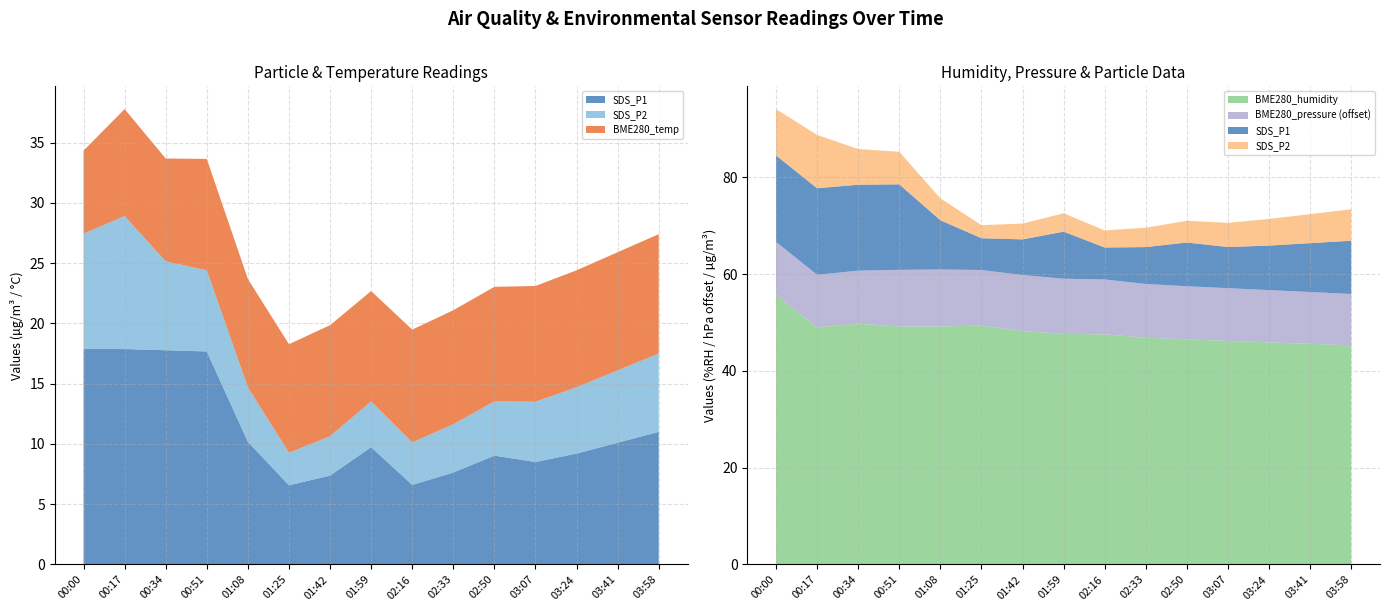

Reading left to right, transcribe all the data shown in this chart.

SDS_P1: 00:00=17.9	00:17=17.9	00:34=17.8	00:51=17.7	01:08=10.2	01:25=6.6	01:42=7.4	01:59=9.7	02:16=6.6	02:33=7.6	02:50=9.0	03:07=8.5	03:24=9.2	03:41=10.1	03:58=11.0
SDS_P2: 00:00=9.6	00:17=11.0	00:34=7.4	00:51=6.7	01:08=4.5	01:25=2.7	01:42=3.3	01:59=3.8	02:16=3.5	02:33=4.0	02:50=4.5	03:07=5.0	03:24=5.5	03:41=6.0	03:58=6.5
BME280_temperature: 00:00=6.9	00:17=8.9	00:34=8.5	00:51=9.2	01:08=9.0	01:25=9.0	01:42=9.2	01:59=9.2	02:16=9.3	02:33=9.5	02:50=9.5	03:07=9.6	03:24=9.7	03:41=9.8	03:58=9.9
BME280_humidity: 00:00=55.7	00:17=49.0	00:34=49.8	00:51=49.2	01:08=49.2	01:25=49.4	01:42=48.2	01:59=47.6	02:16=47.5	02:33=46.9	02:50=46.5	03:07=46.2	03:24=45.9	03:41=45.6	03:58=45.3
BME280_pressure_offset: 00:00=11.0	00:17=10.9	00:34=10.9	00:51=11.7	01:08=11.8	01:25=11.5	01:42=11.6	01:59=11.4	02:16=11.3	02:33=11.1	02:50=11.0	03:07=10.9	03:24=10.8	03:41=10.7	03:58=10.6